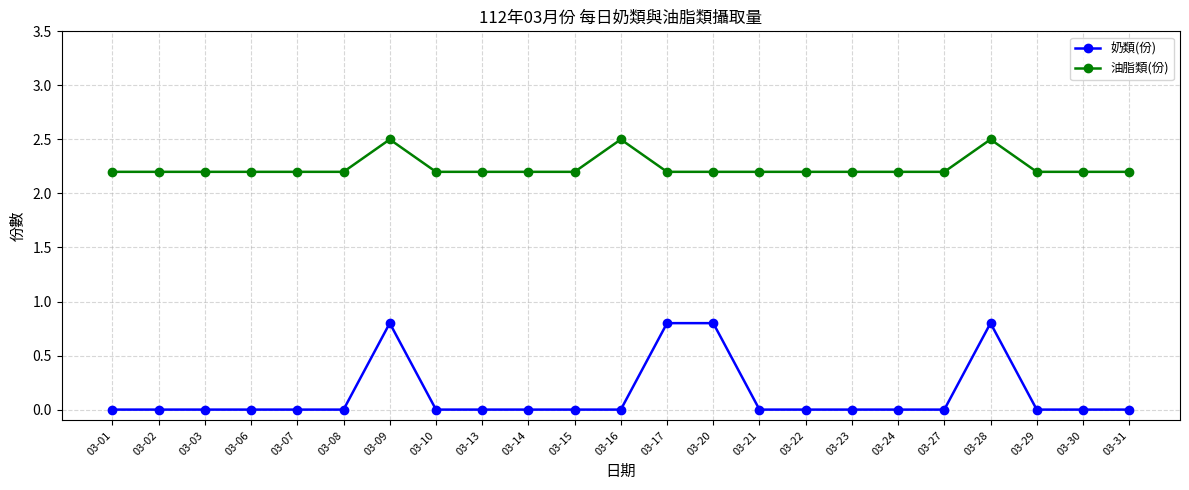

At how many categories does at least one series exceed 0?

23